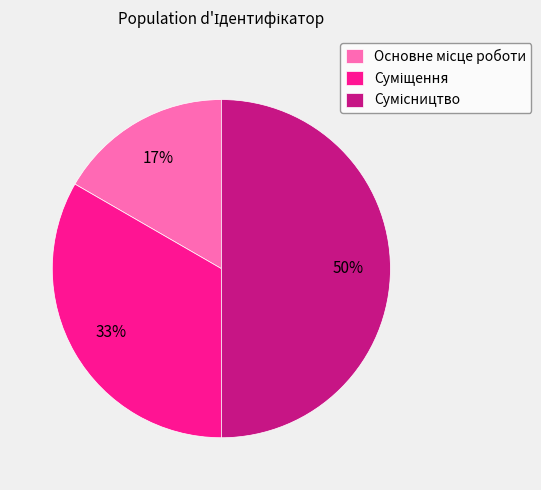

Count the number of slices in the pie.

3